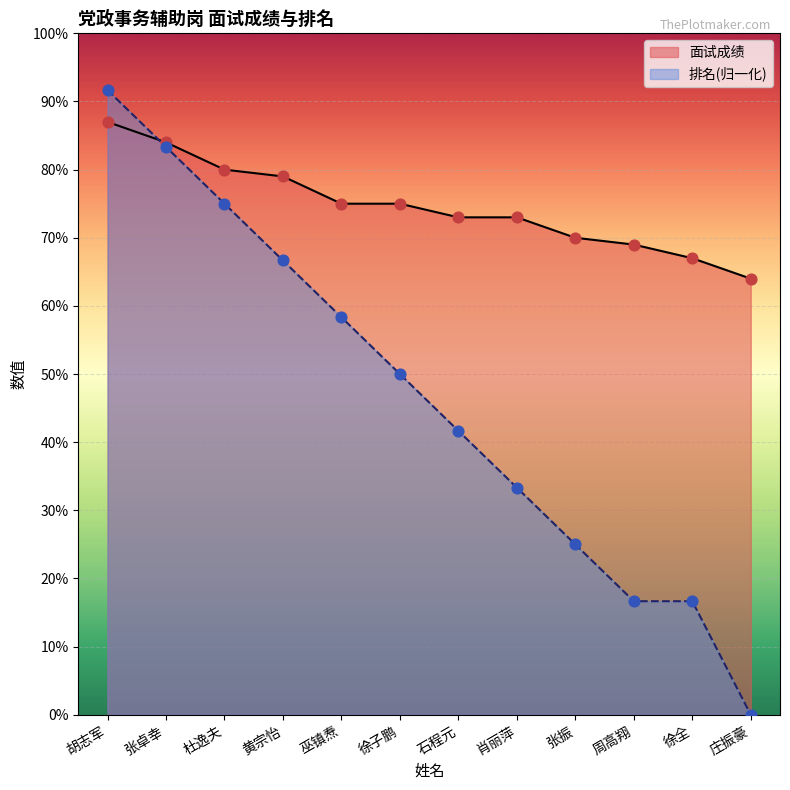

What are all the series names shown in the legend?

面试成绩, 排名(归一化)